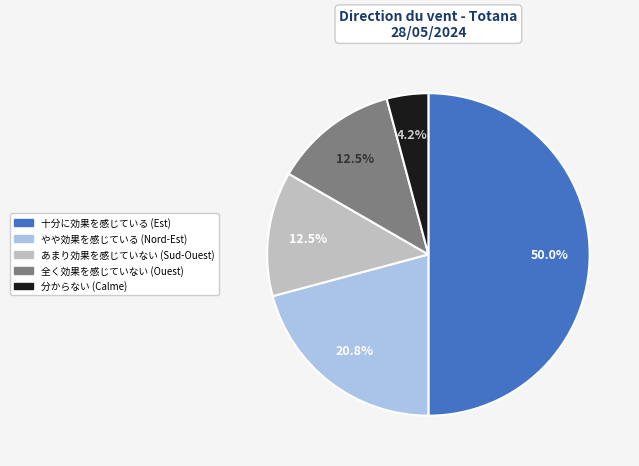

How many segments does this pie chart have?

5